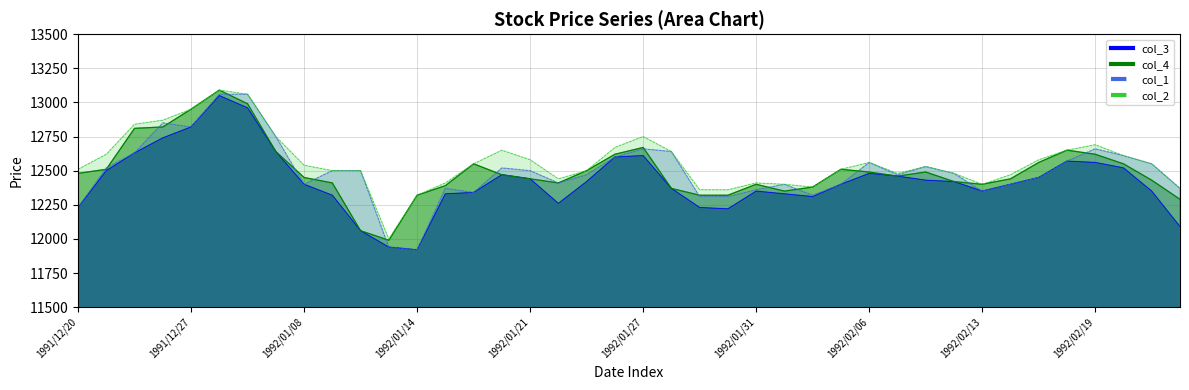

Count the number of data series in this chart.

4